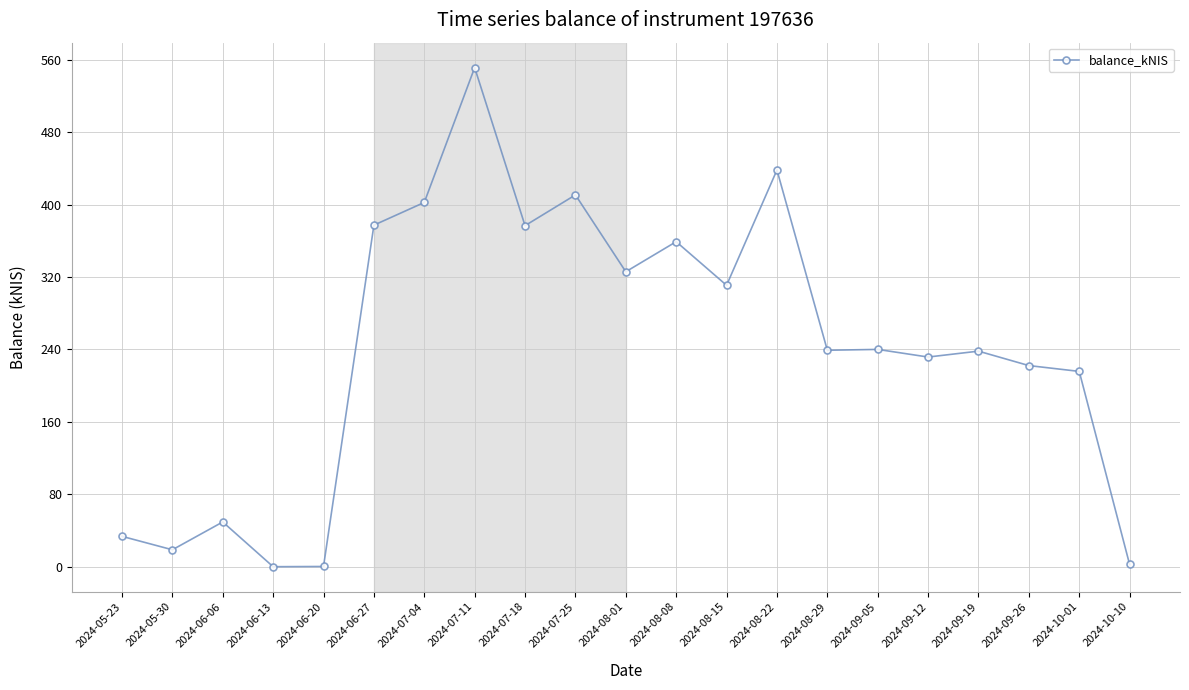

True or false: there are more than 2 points higher than both neighbors.

True